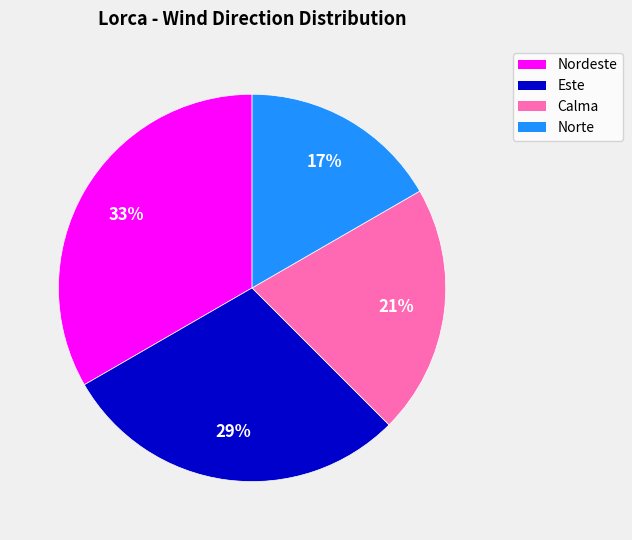

Which category has the smallest portion of the pie?

Norte